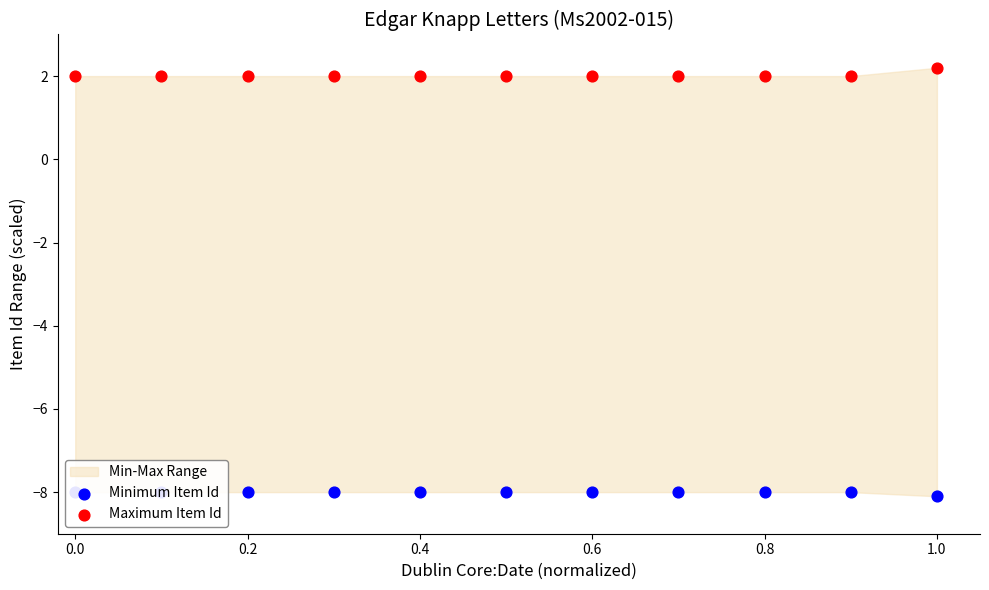

What is the total value across all series at 1.0?

-5.9